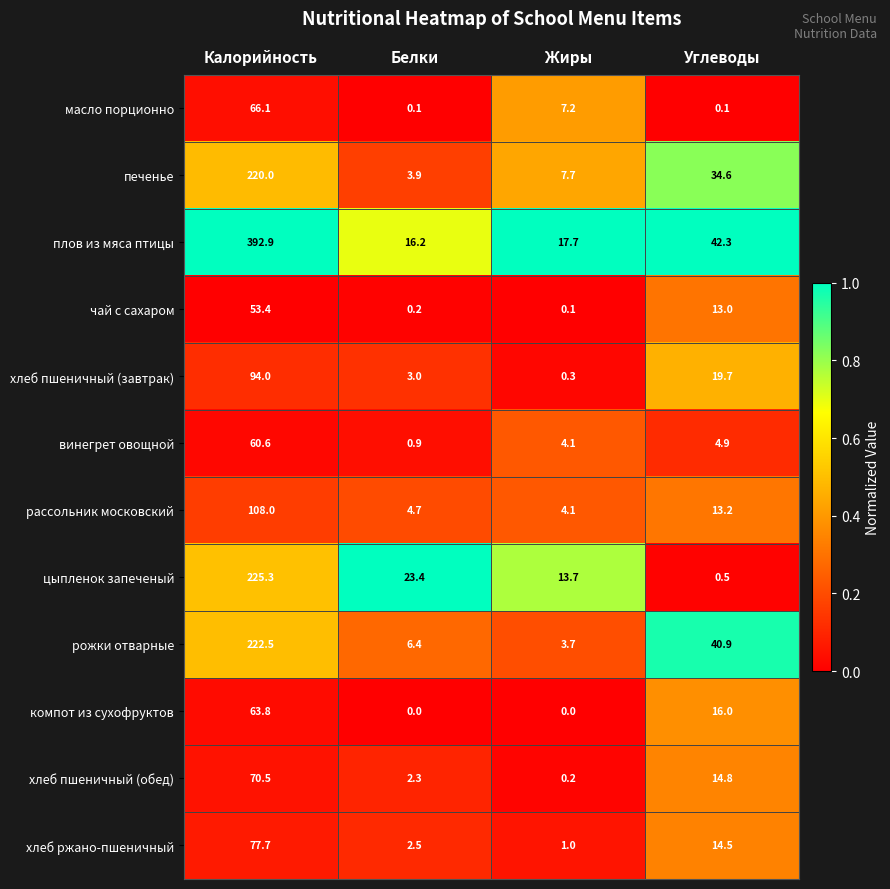

Which category has the highest value across all series?

Калорийность